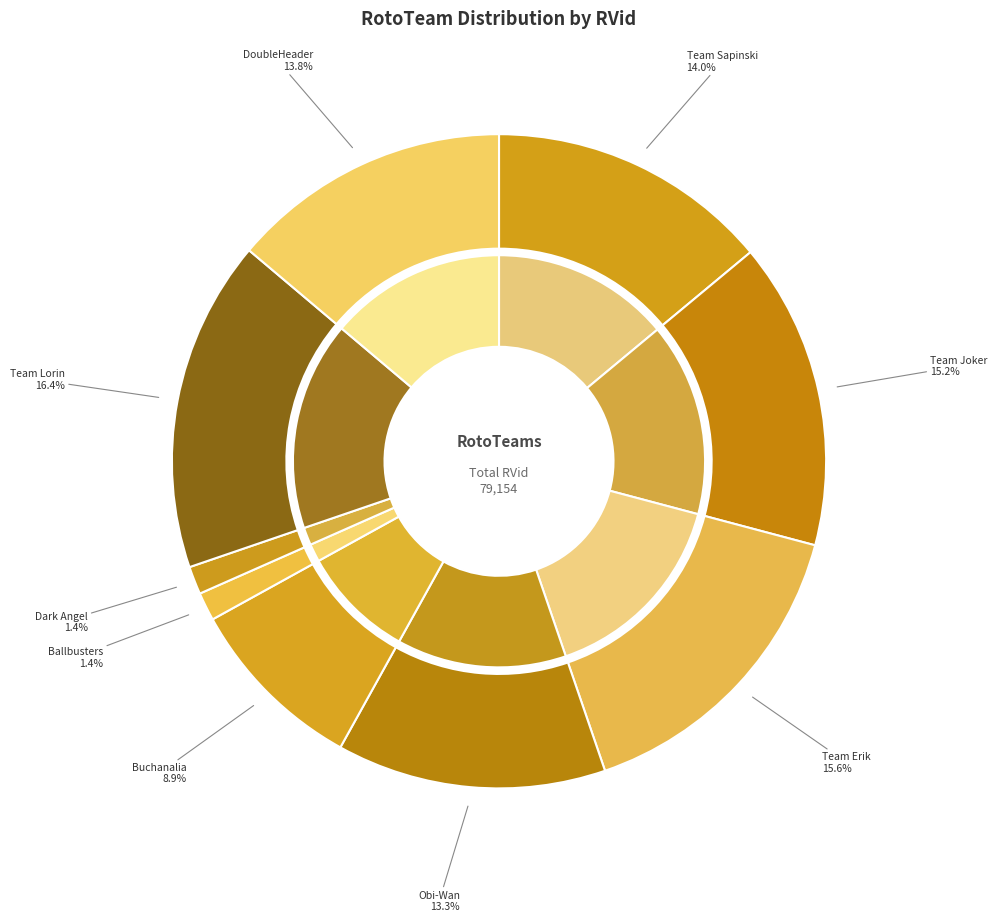

Does Team Lorin represent more than half of the total?

No